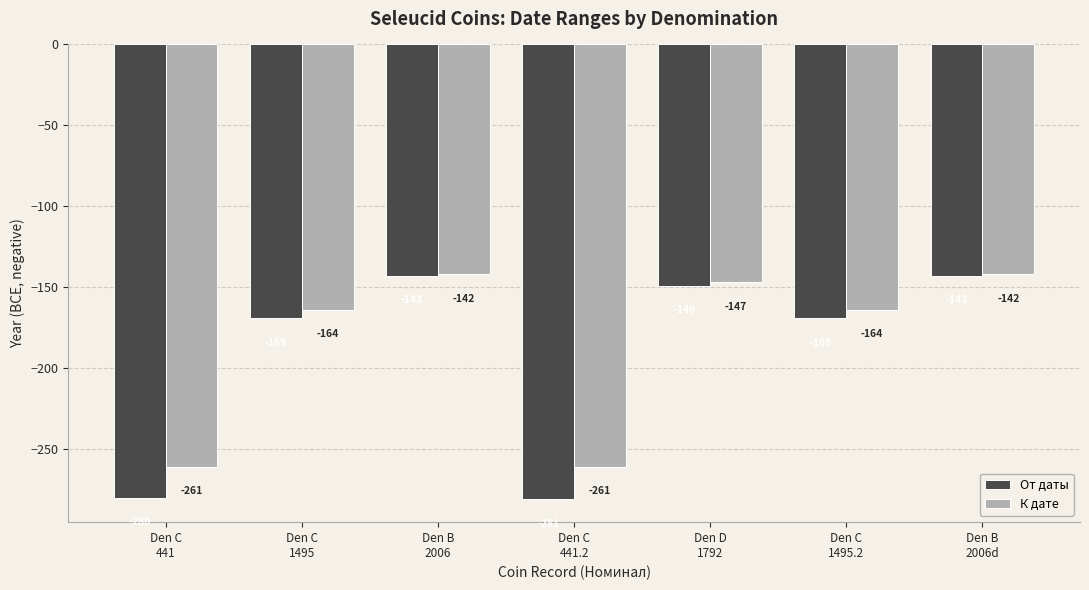

What position from the right is Den C
1495.2?

2